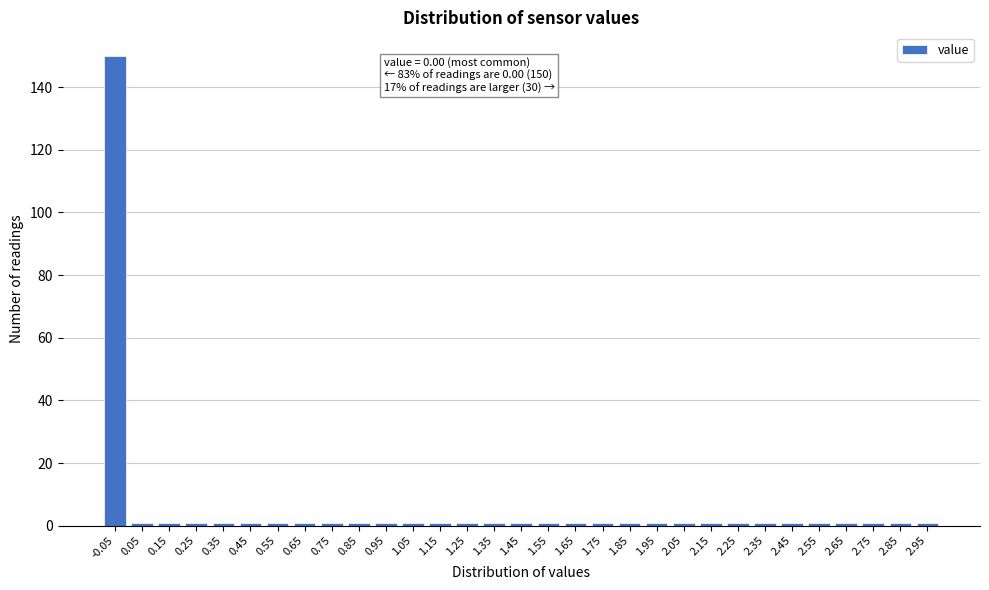

What is the difference between the maximum and minimum values?

149